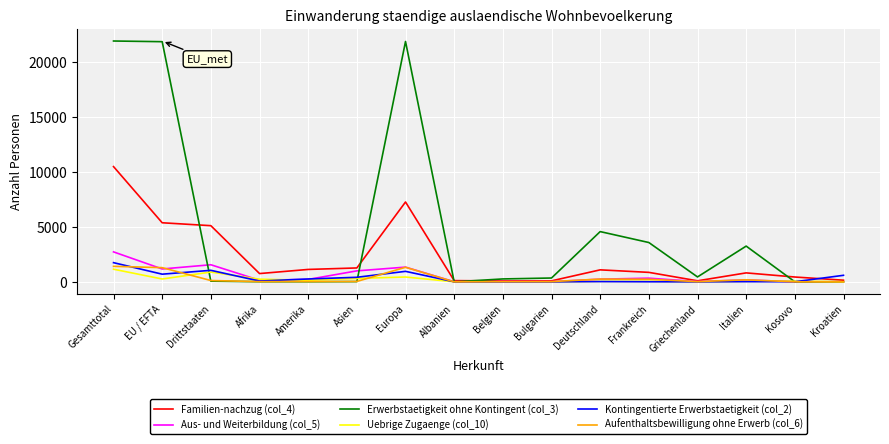

What is the total value across all series at Gesamttotal?

39443